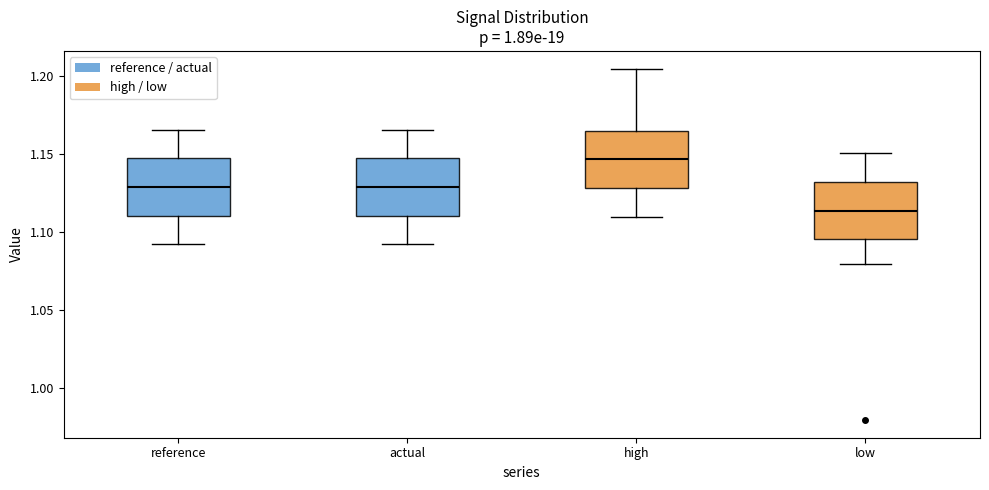

Which box's median line is the lowest?

low